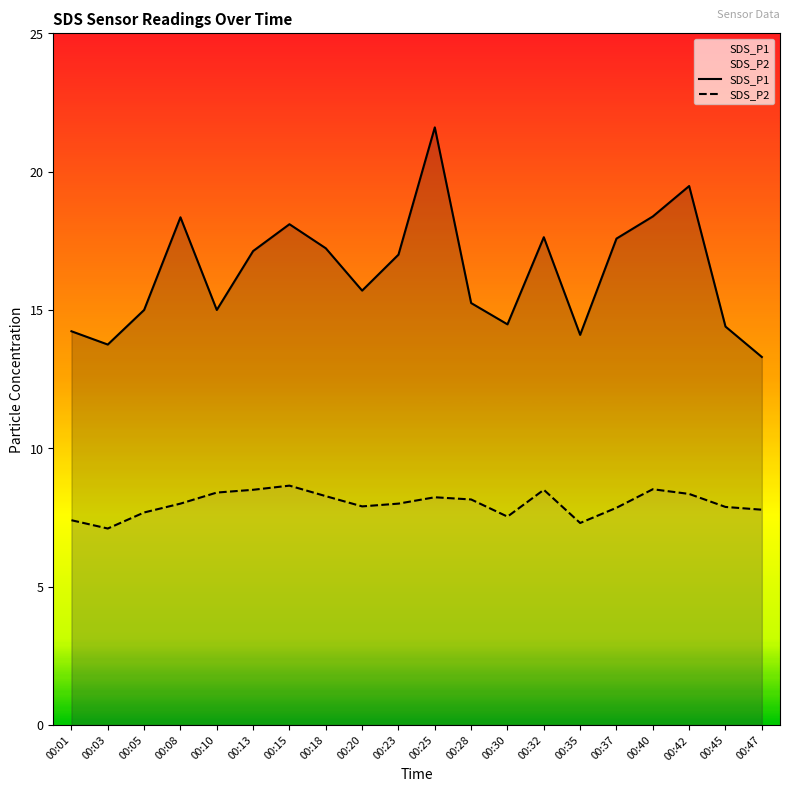

What is the minimum value for SDS_P2?

7.1